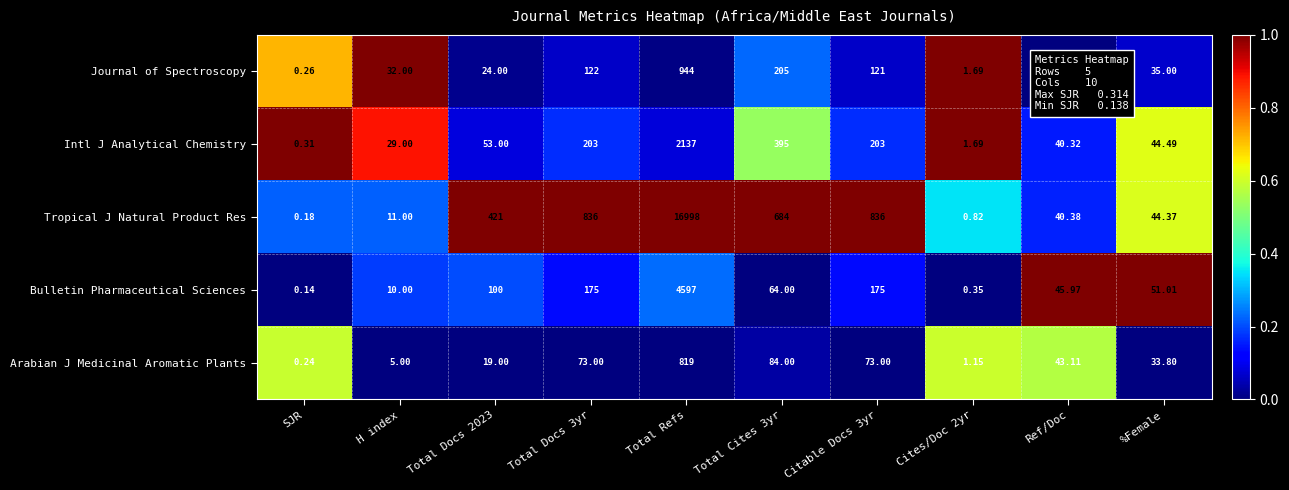

At which label does Journal of Spectroscopy reach its peak?

Total Refs